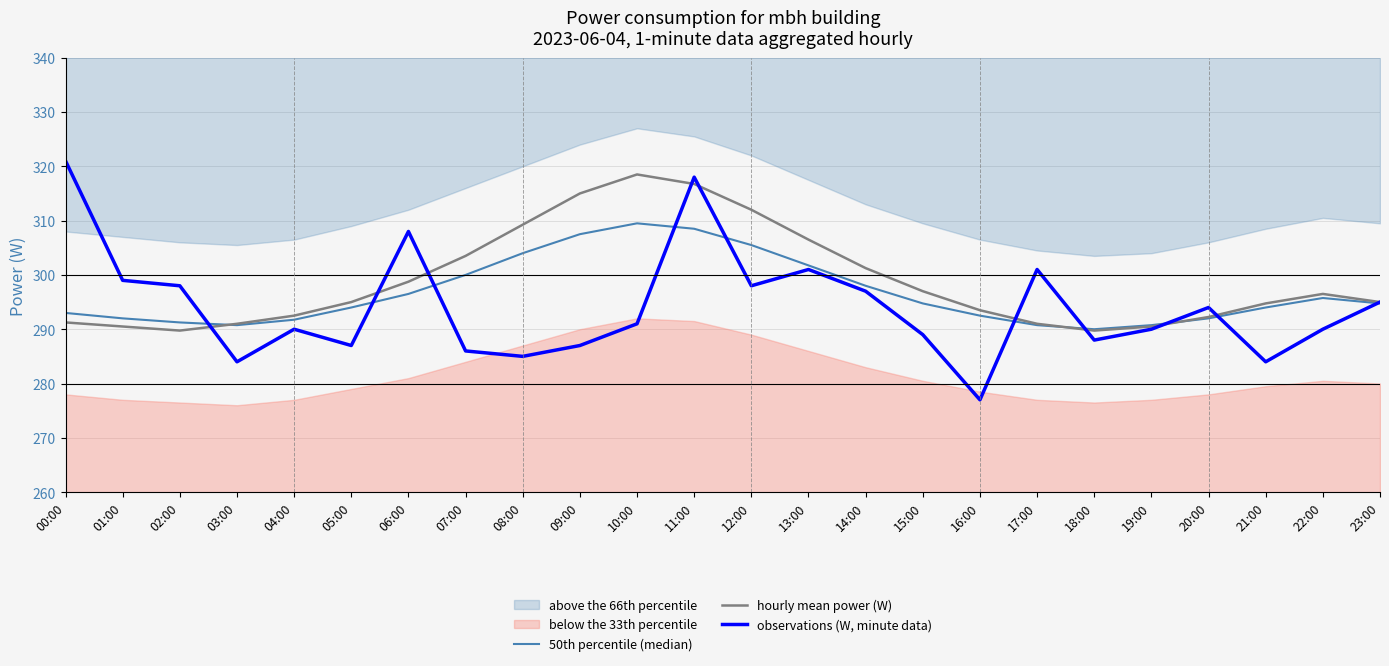

At which label is 50th percentile (median) closest to 299?

07:00